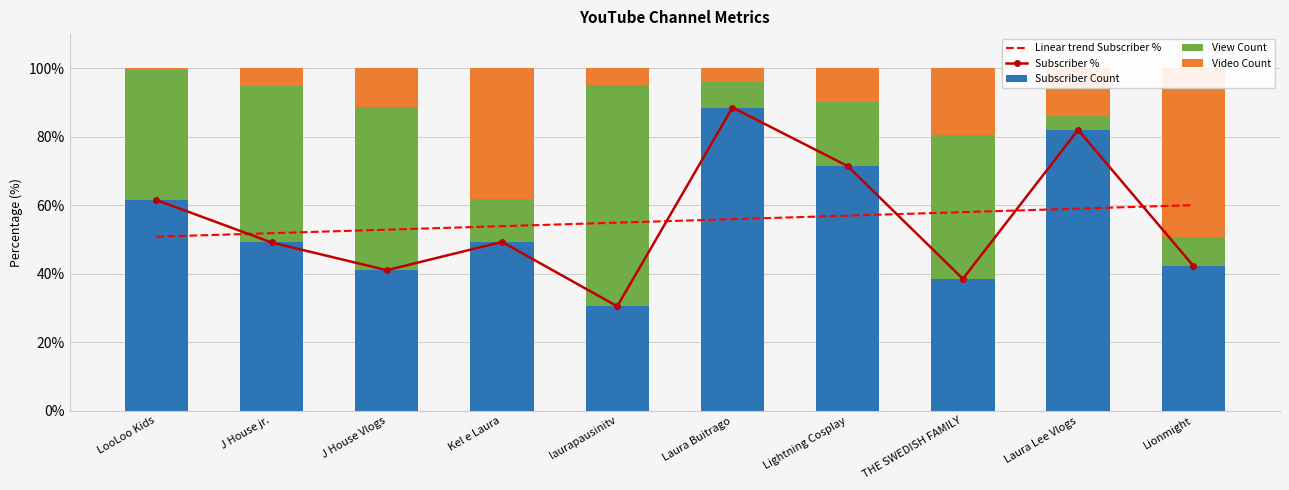

List the labels in order of Video Count value, largest first.

Lionmight, Kel e Laura, THE SWEDISH FAMILY, Laura Lee Vlogs, J House Vlogs, Lightning Cosplay, J House jr., laurapausinitv, Laura Buitrago, LooLoo Kids